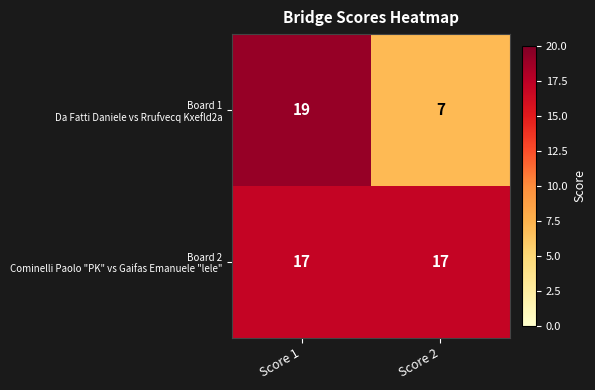

What is the maximum value shown in the chart?

19